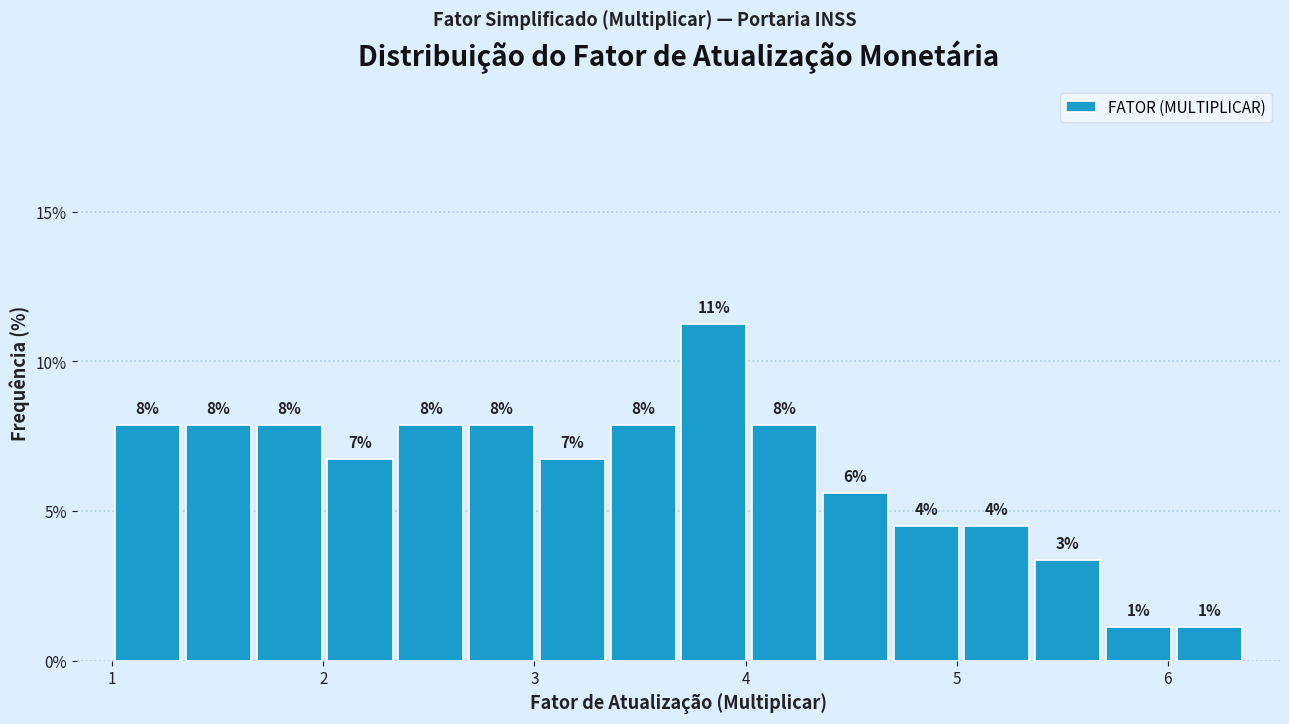

Read against the x-axis, roughly where is the centre of the tallest bar?

3.8